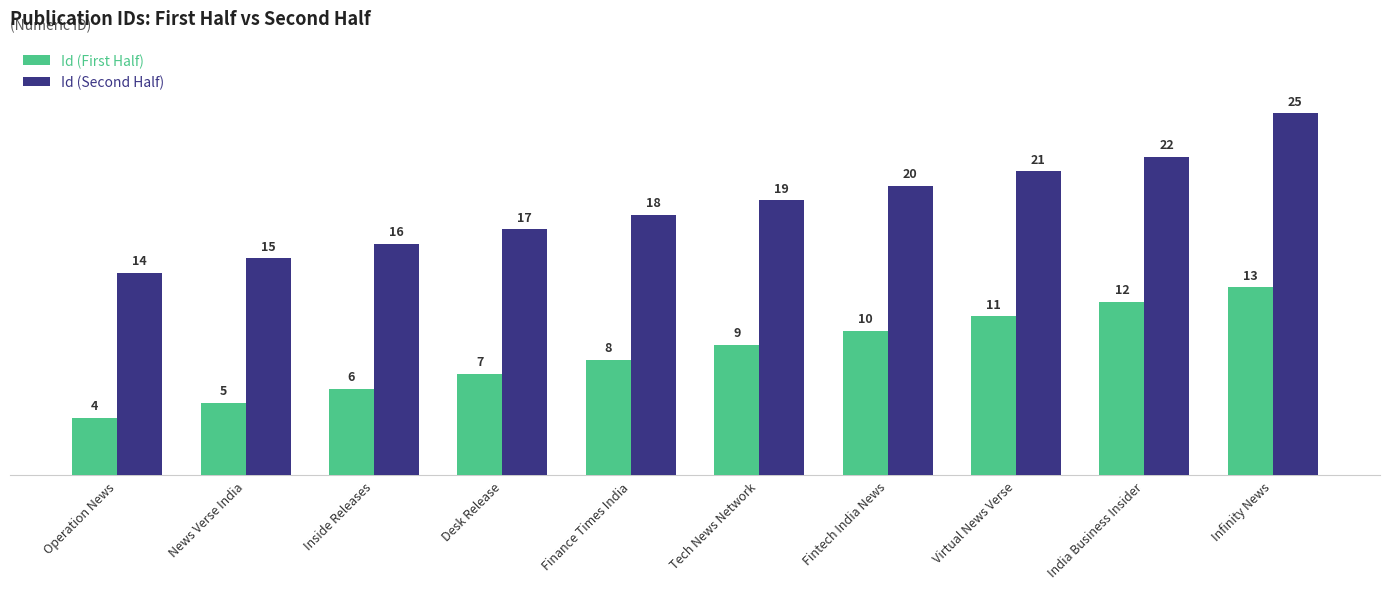

At which category is the sum across all series the highest?

Infinity News